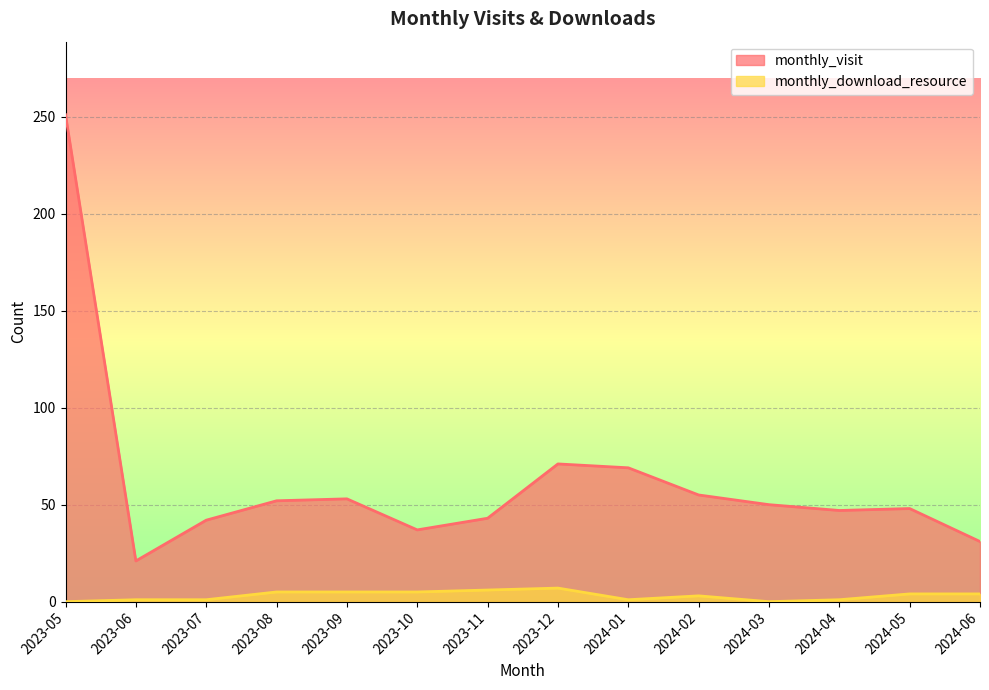

Is the value of monthly_visit at 2023-09 greater than the value of monthly_download_resource at 2024-05?

Yes